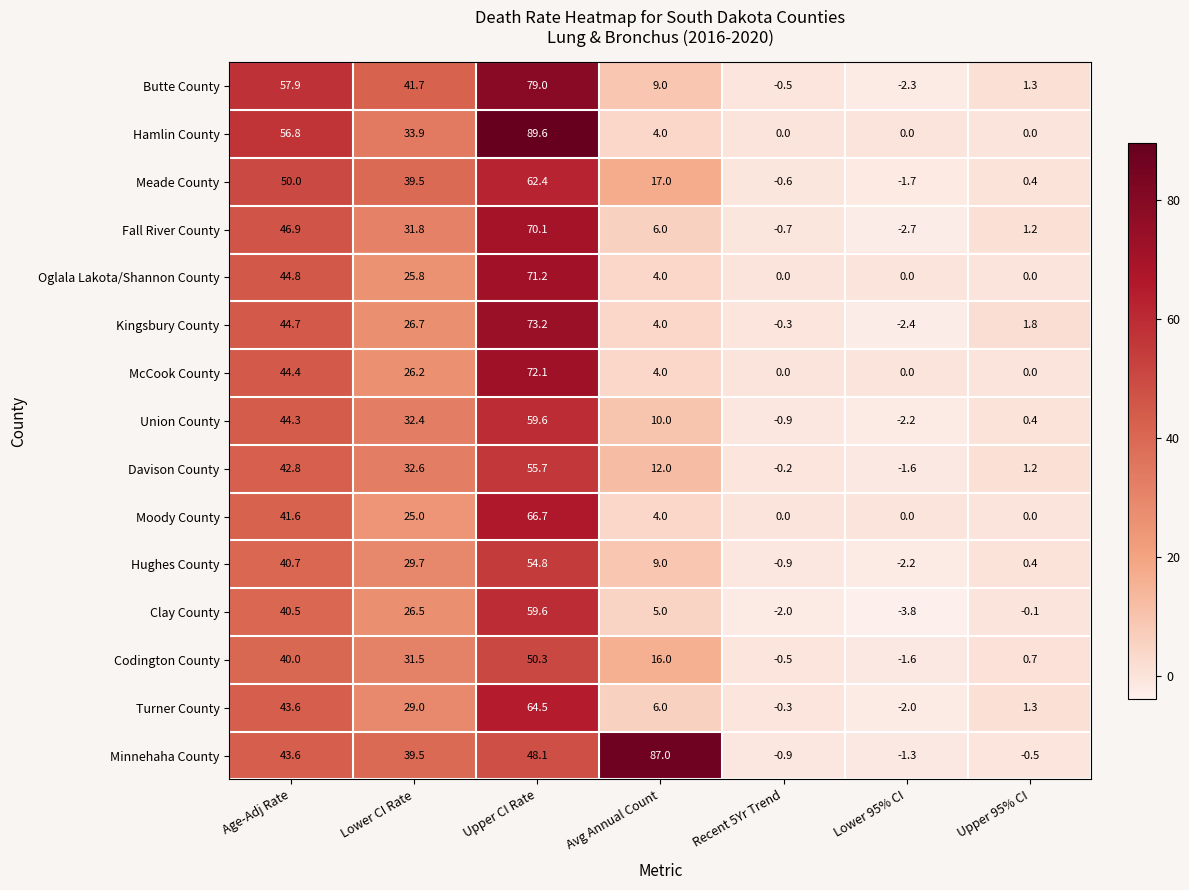

At which label is Kingsbury County closest to 35?

Lower CI Rate